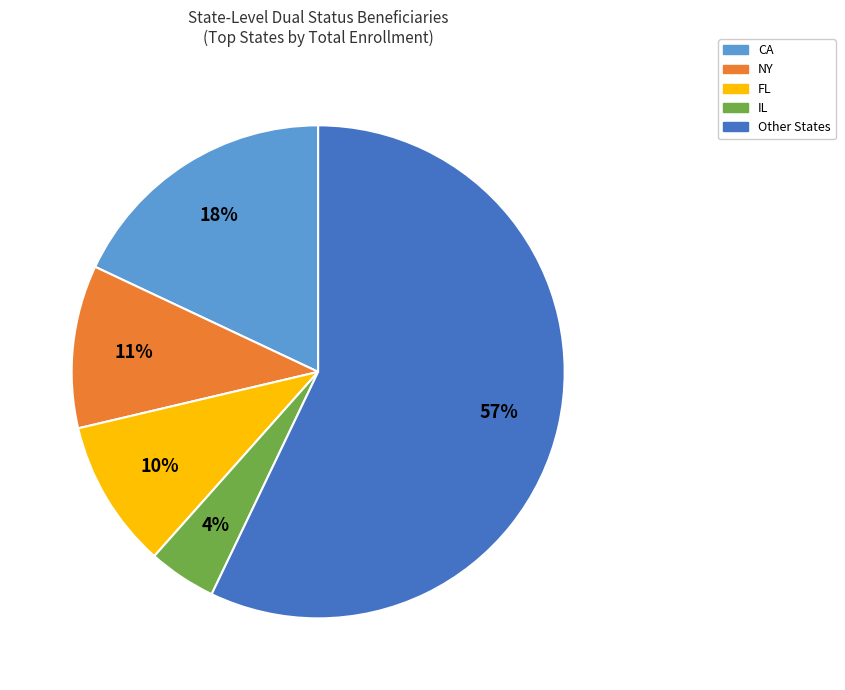

Is it true that IL is 10% of the pie?

False